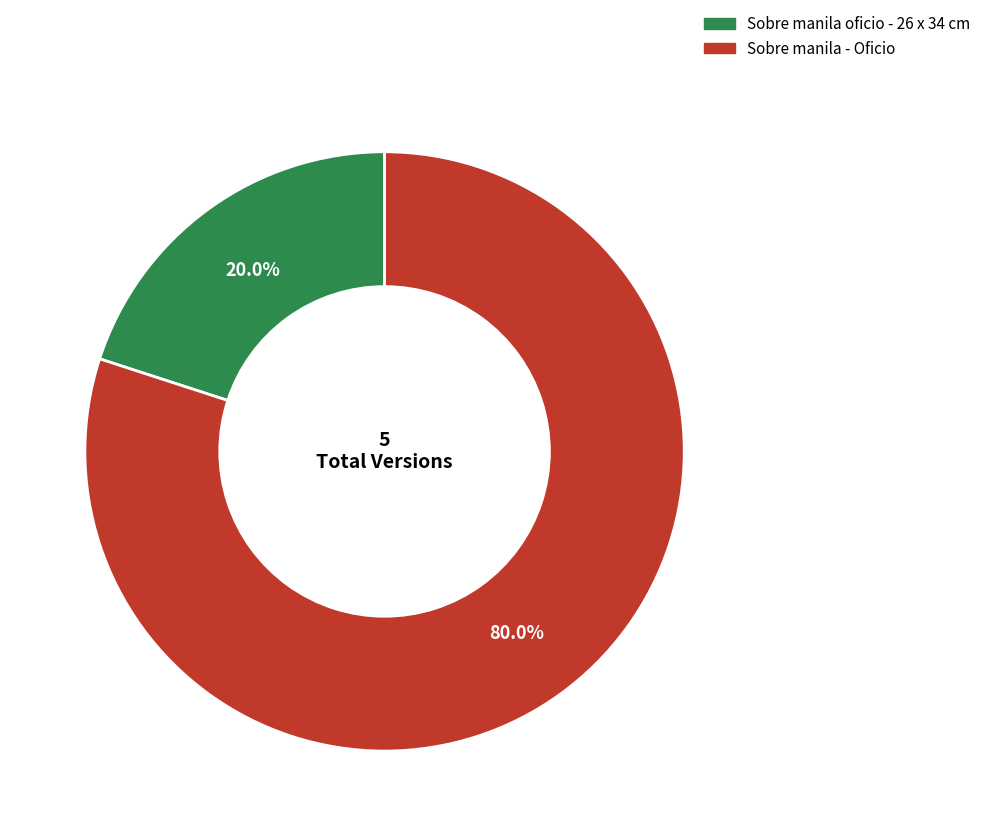

What is the largest slice in the pie chart?

Sobre manila - Oficio